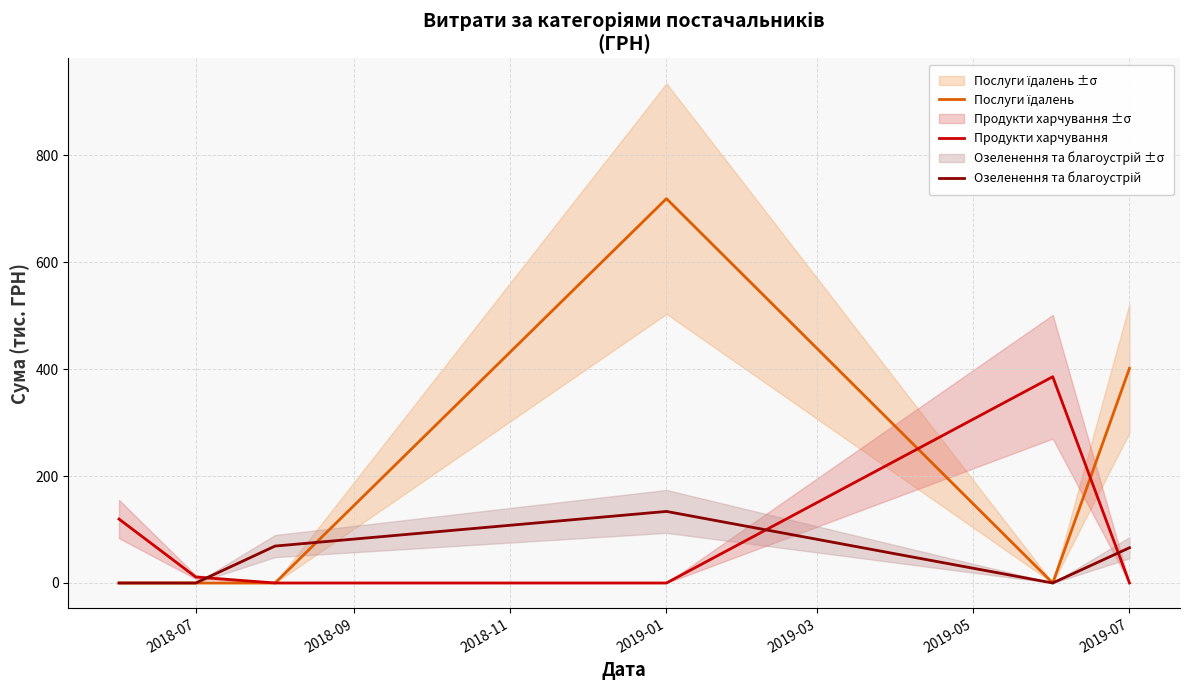

True or false: Послуги їдалень and Озеленення та благоустрій intersect in this chart.

True